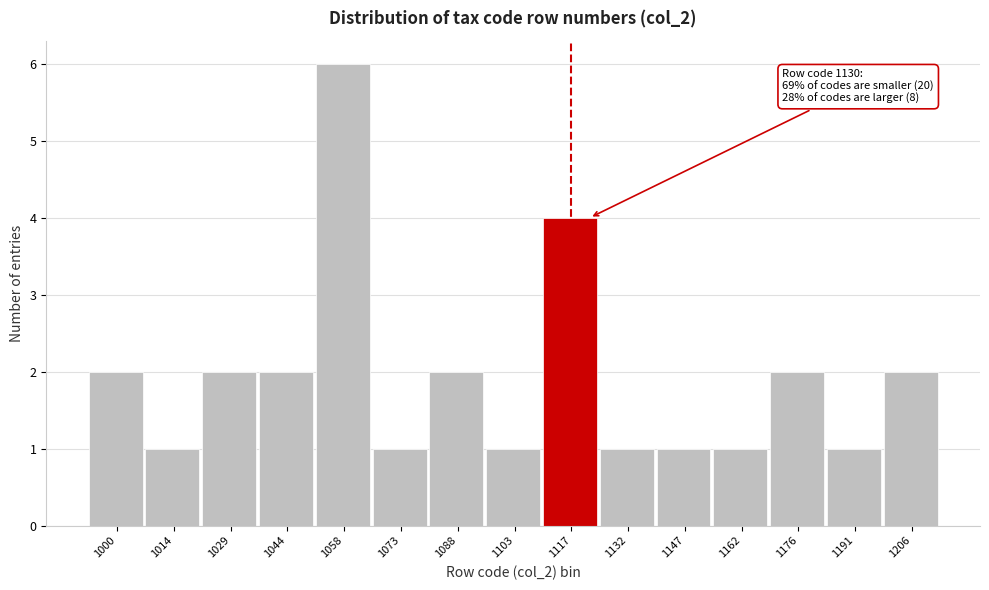

Reading left to right, extract all data points from this chart.

1000=2	1014=1	1029=2	1044=2	1058=6	1073=1	1088=2	1103=1	1117=4	1132=1	1147=1	1162=1	1176=2	1191=1	1206=2